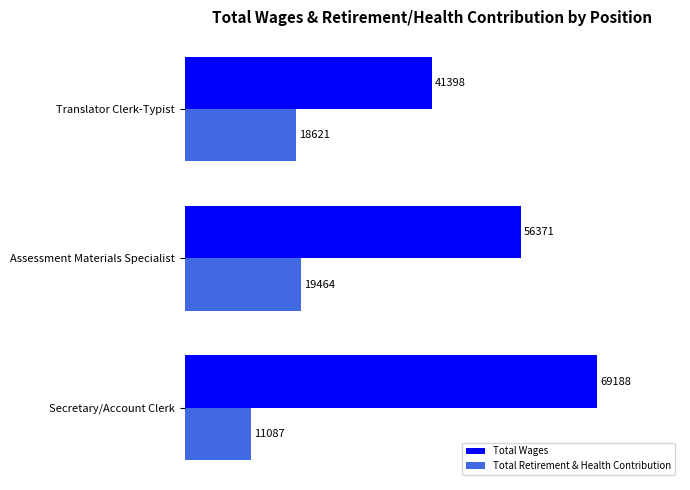

List the series in order of their overall mean, lowest first.

Total Retirement & Health Contribution, Total Wages